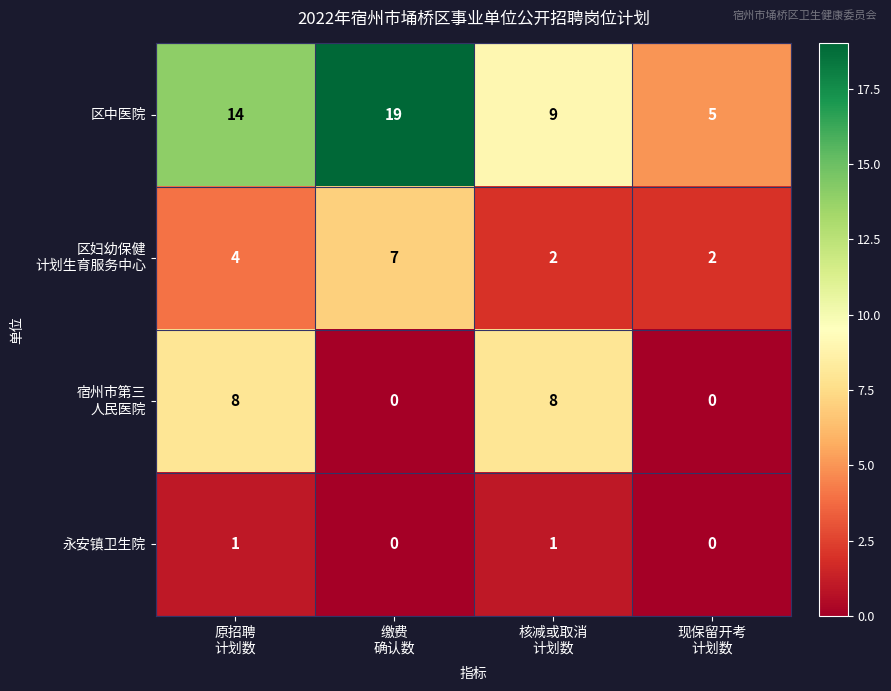

Which series has the widest spread of values?

区中医院